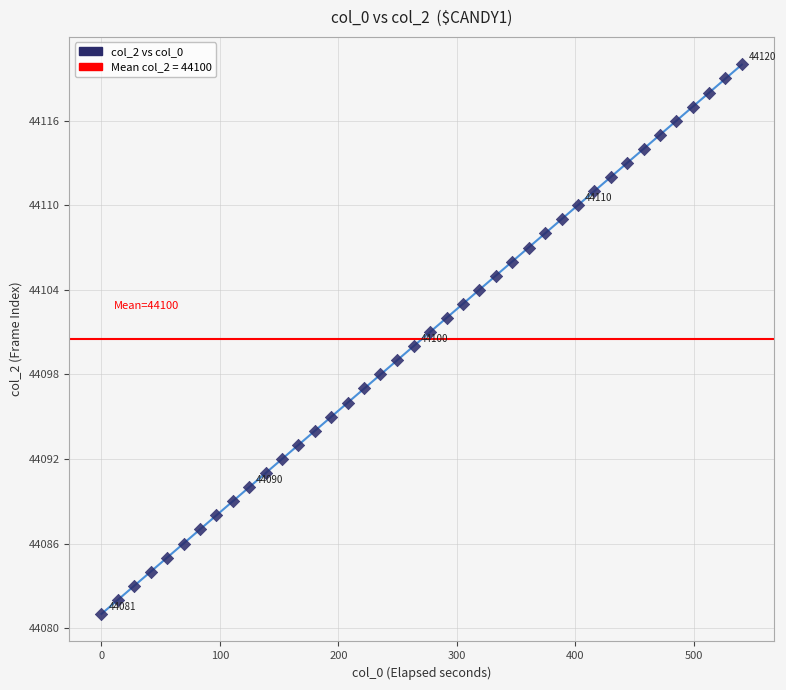

What is the range of Y values (max minus min)?

39